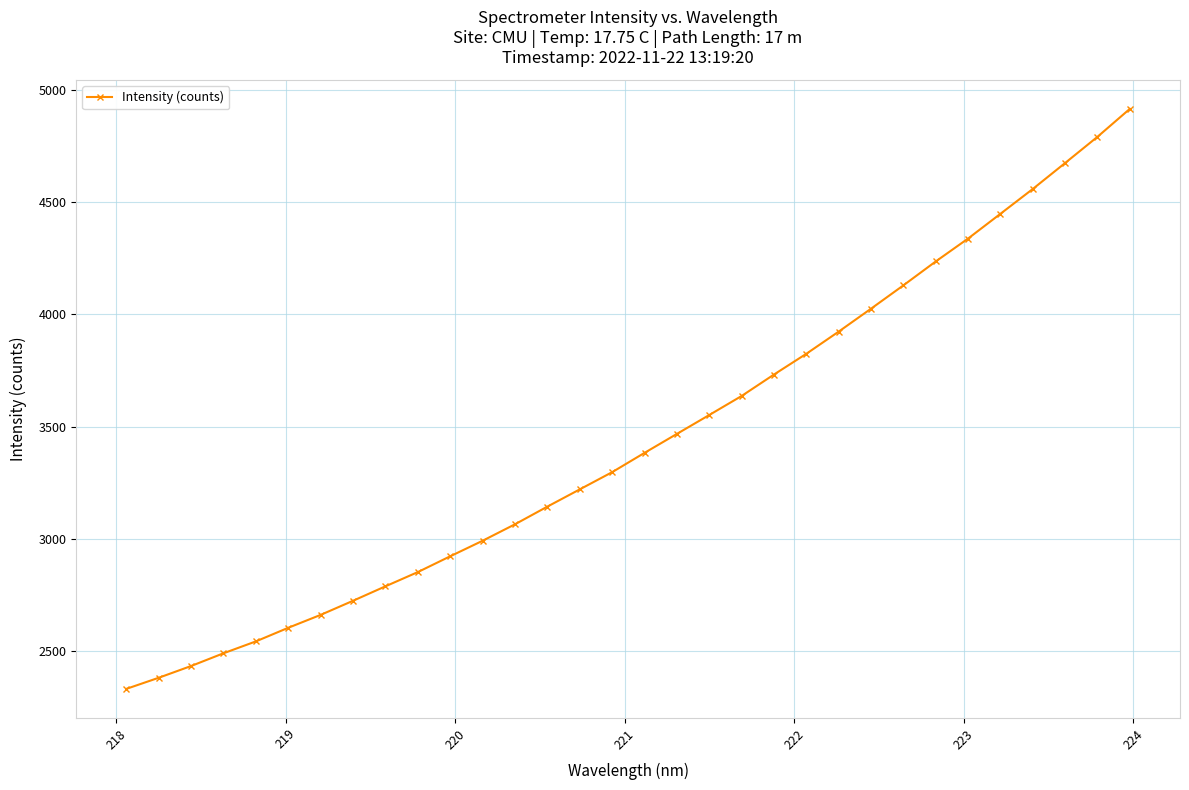

What is the value of the 32nd point from the left?

4916.1